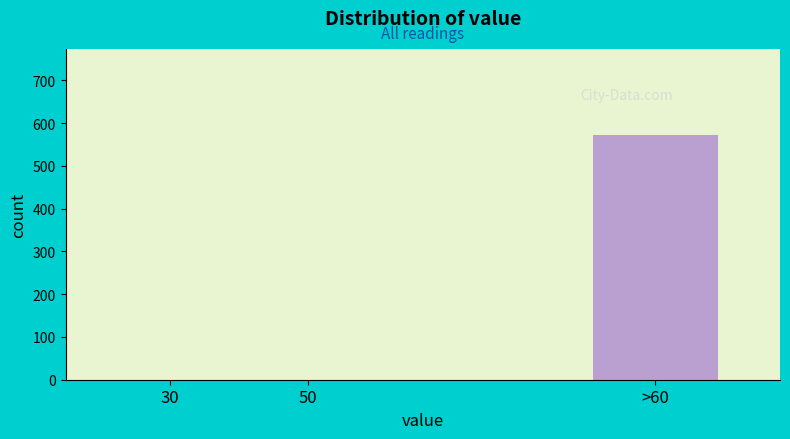

Reading left to right, extract all data points from this chart.

30=0	50=0	>60=573